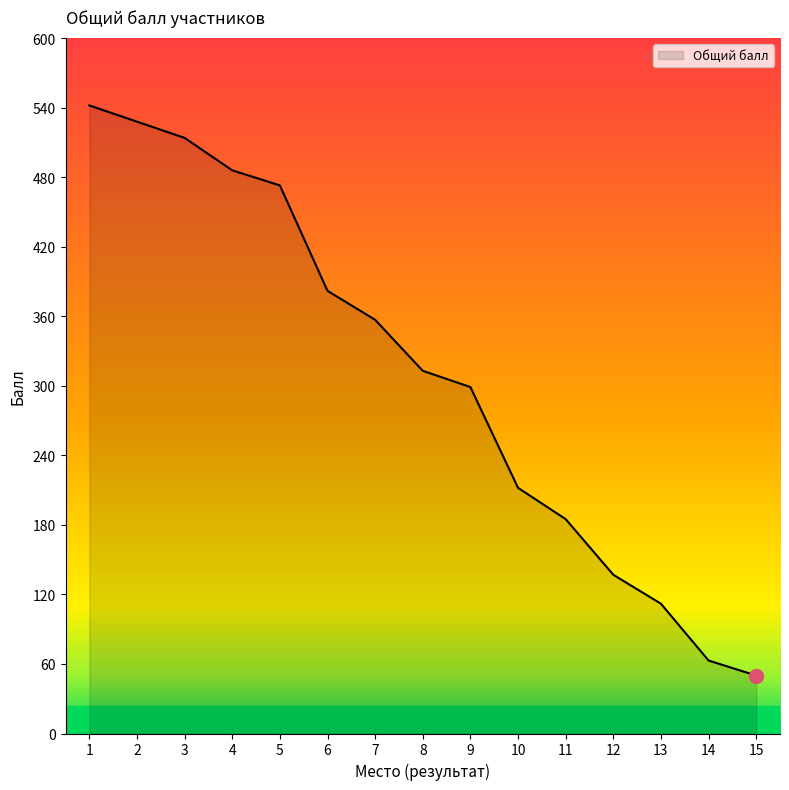

List the labels in order of value, smallest first.

15, 14, 13, 12, 11, 10, 9, 8, 7, 6, 5, 4, 3, 2, 1